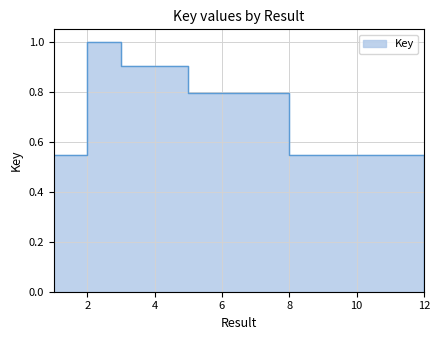

Rank the categories by value from lowest to highest.

12, 11, 8, 9, 10, 1, 6, 7, 5, 4, 3, 2